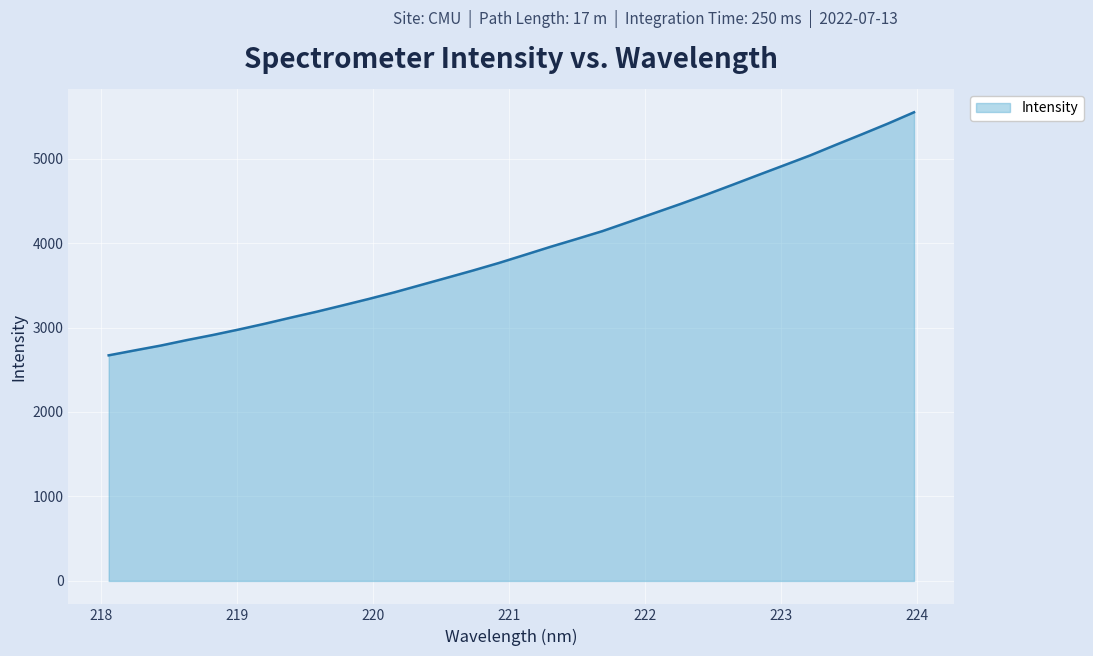

What is the maximum value shown in the chart?

5548.4